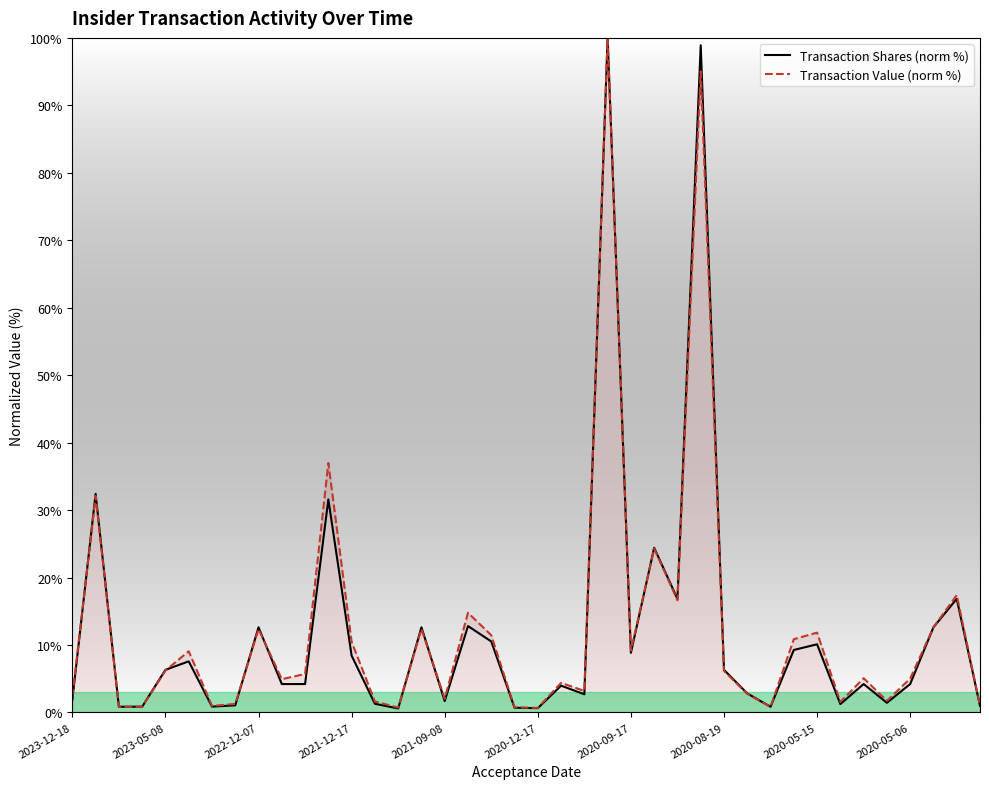

How many series are shown in this chart?

2